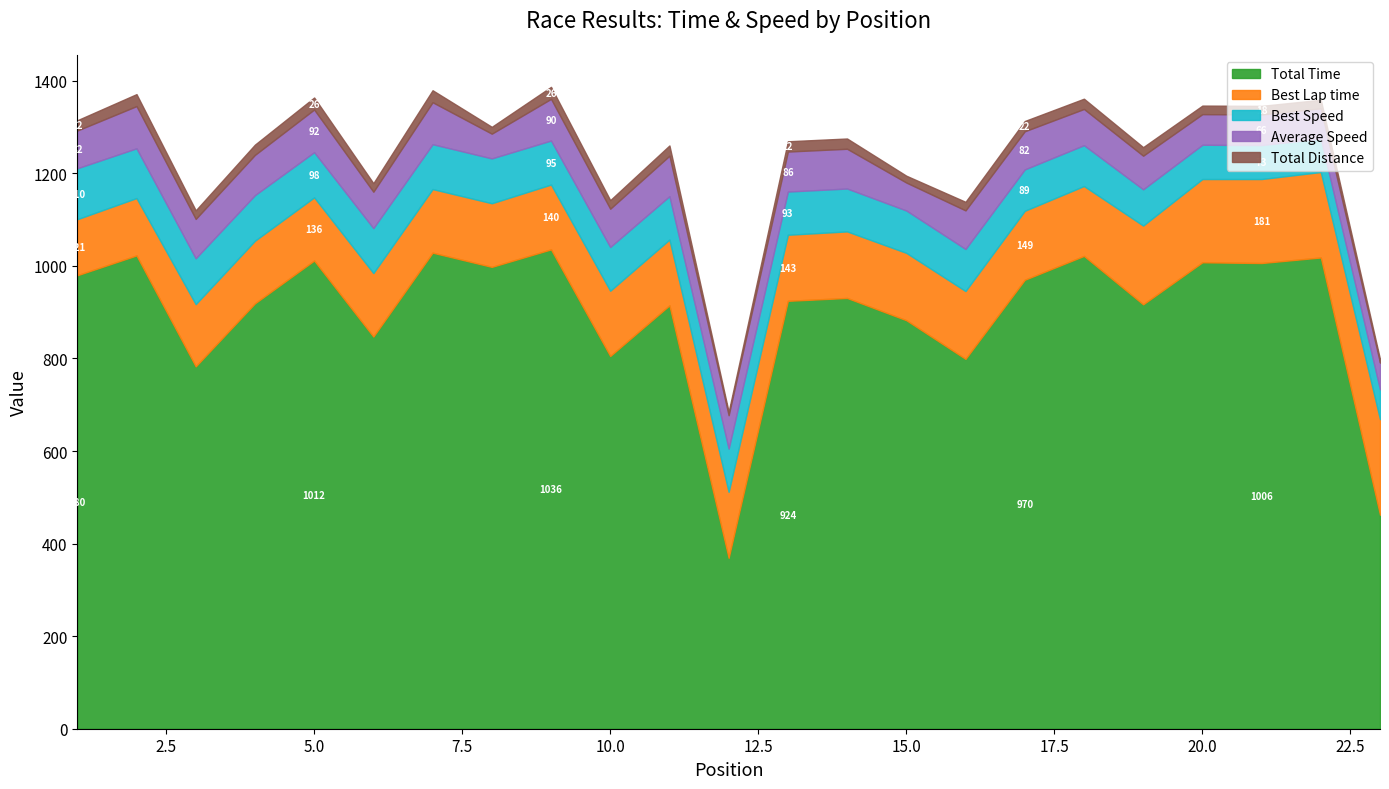

How many distinct data groups are displayed?

5